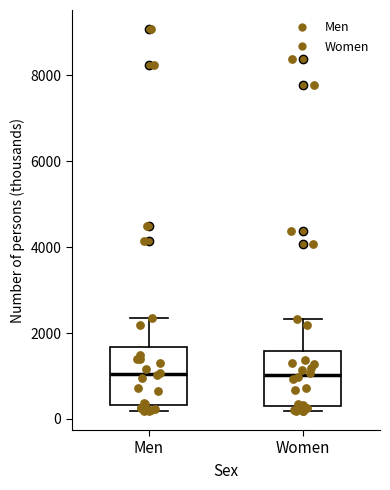

Reading left to right, read every box against the y-axis: the position of its median line, the range the box covers, and the ends of its whiskers. The values are not printed on the chart, so give them approximately, as read against the axis.

Men: median 1000, box 400 to 1600, whiskers 200 to 2400
Women: median 1000, box 400 to 1600, whiskers 200 to 2400